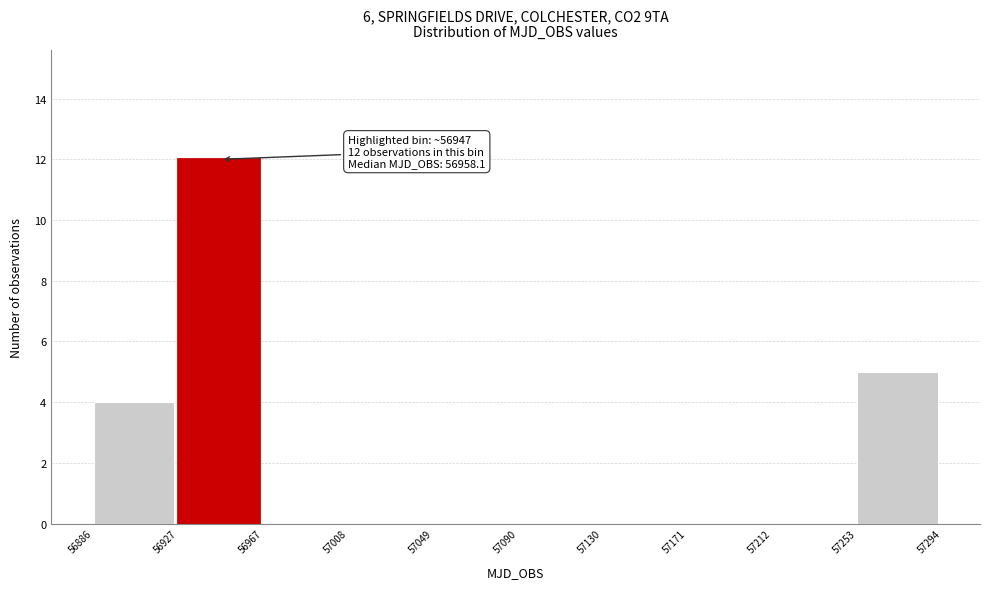

Which range on the x-axis has the tallest bar?

56927 to 56967